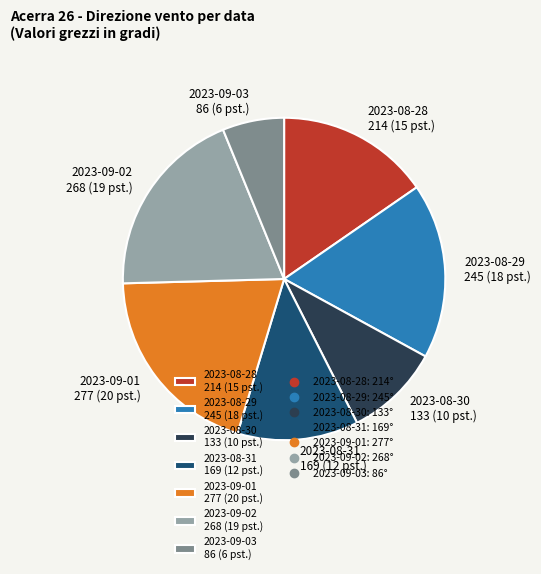

Which slice is the largest?

2023-09-01